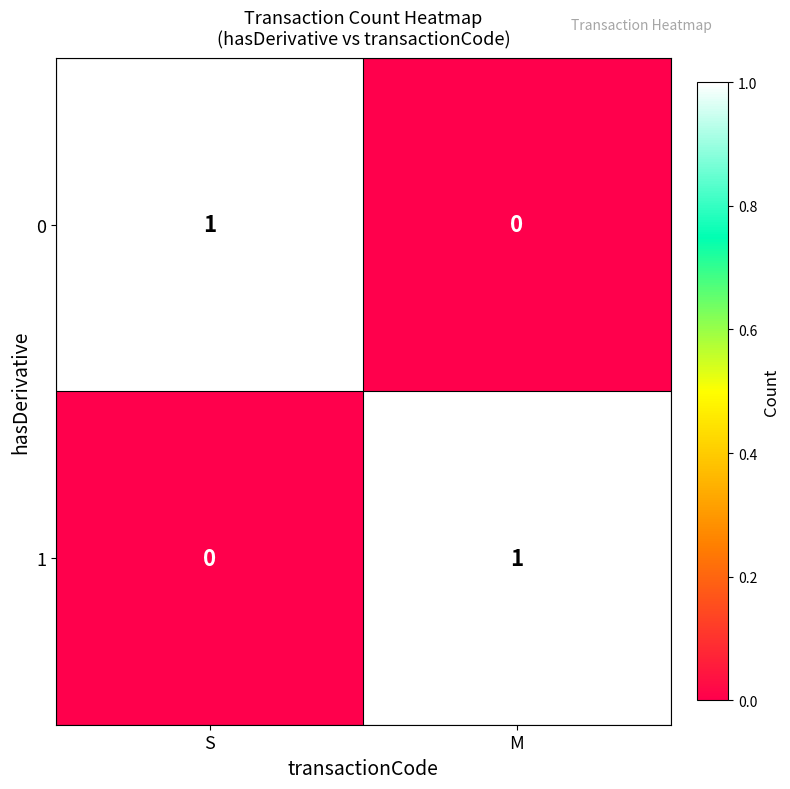

Where is 0 nearest to the value 0?

M